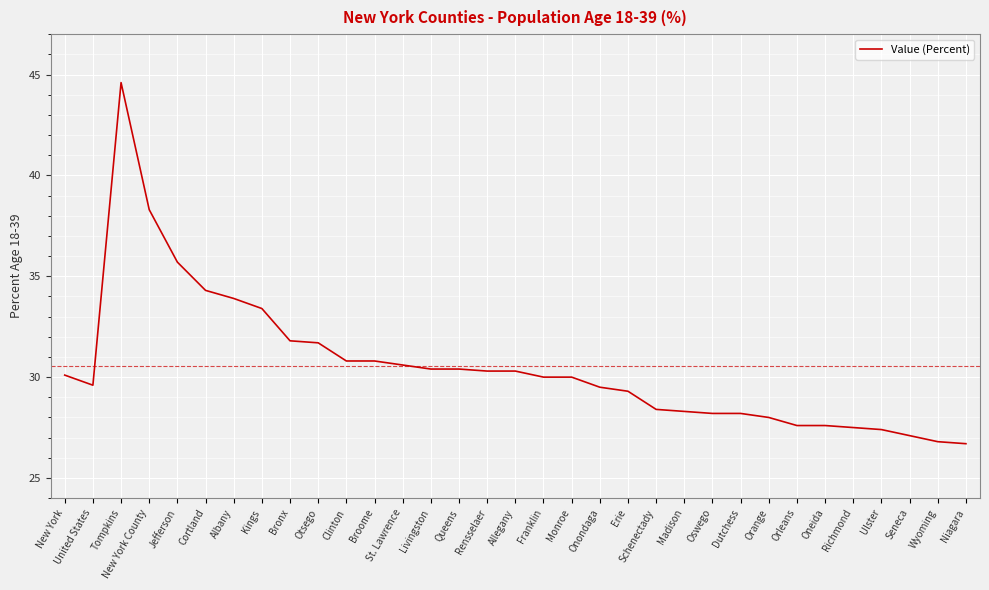

What is the difference between the second highest and minimum values?

11.6